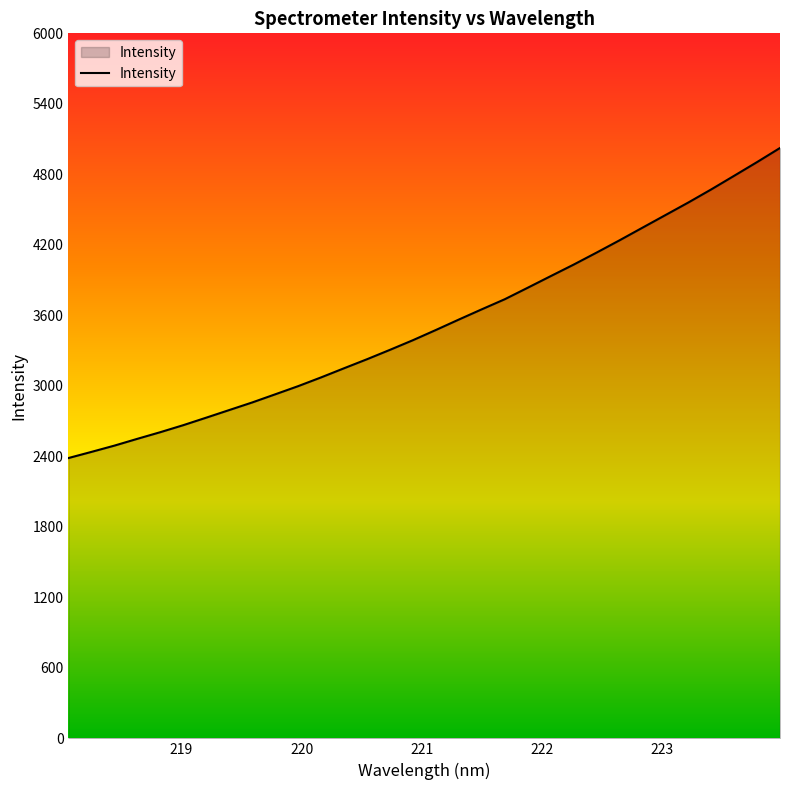

What is the smallest value displayed?

2385.6